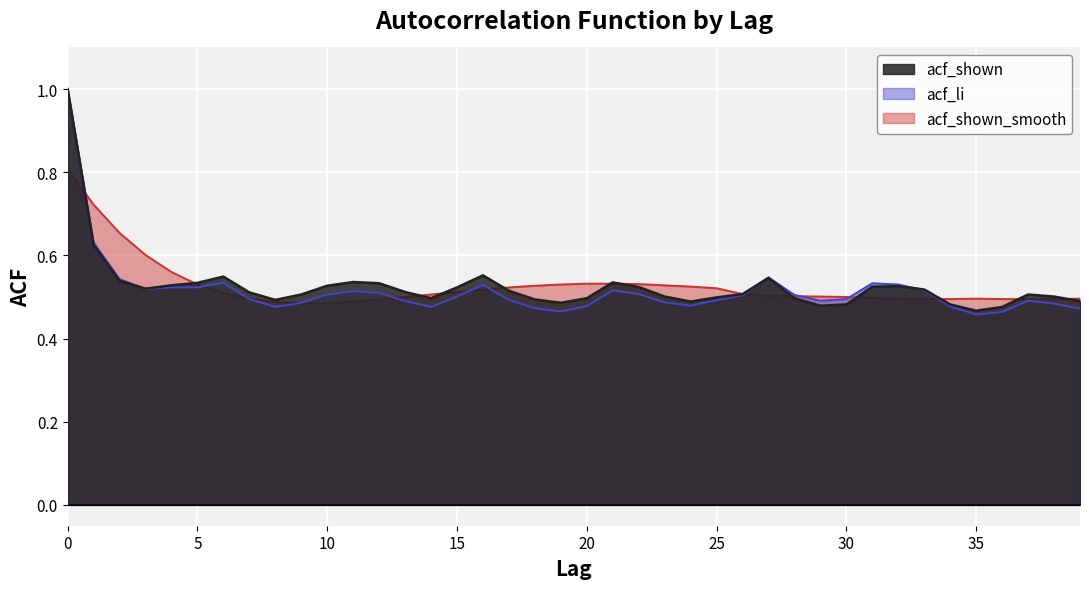

In acf_li, how many points are lower than both neighbors (excluding endpoints)?

7